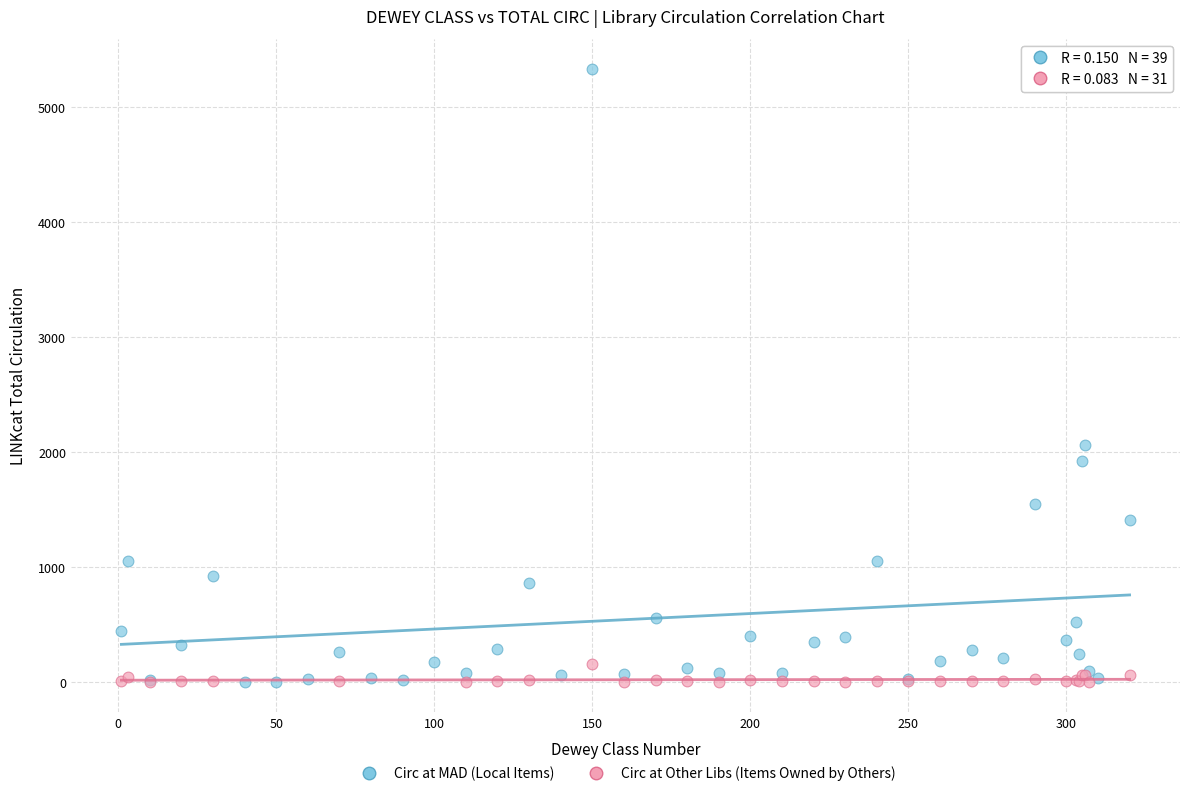

Which series contains the highest Y value?

Circ at MAD (Local Items)